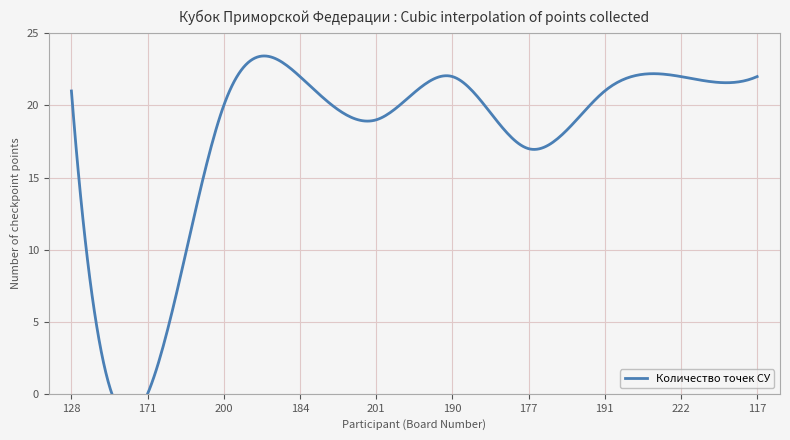

What is the approximate value at 222?

22